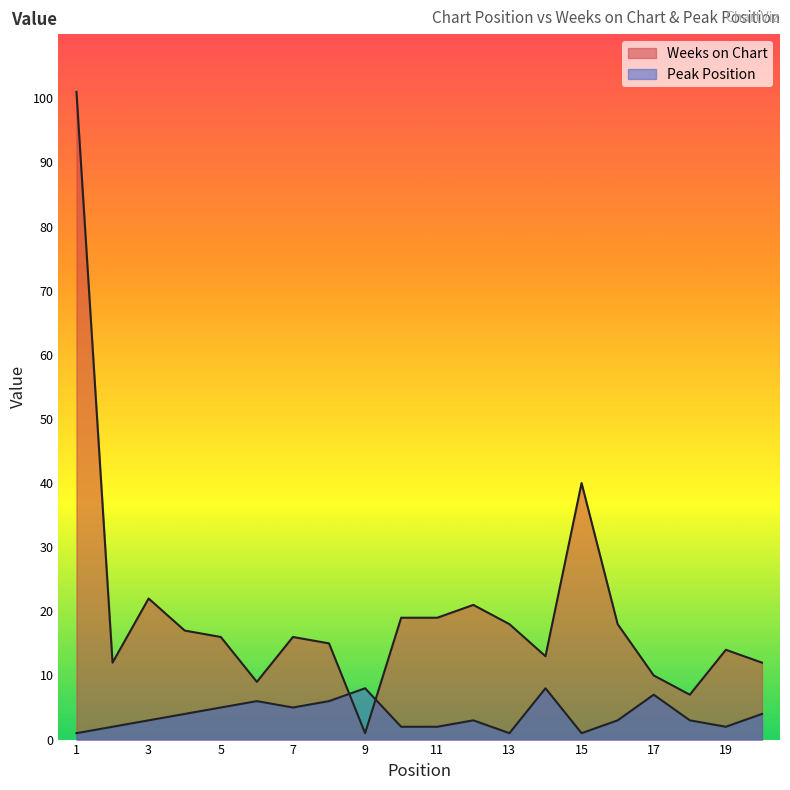

List the series in order of their overall mean, lowest first.

Peak Position, Weeks on Chart